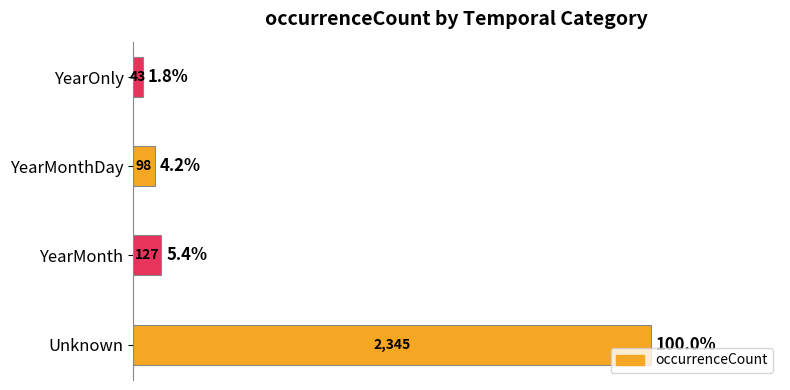

At which label is the value closest to 1194?

YearMonth